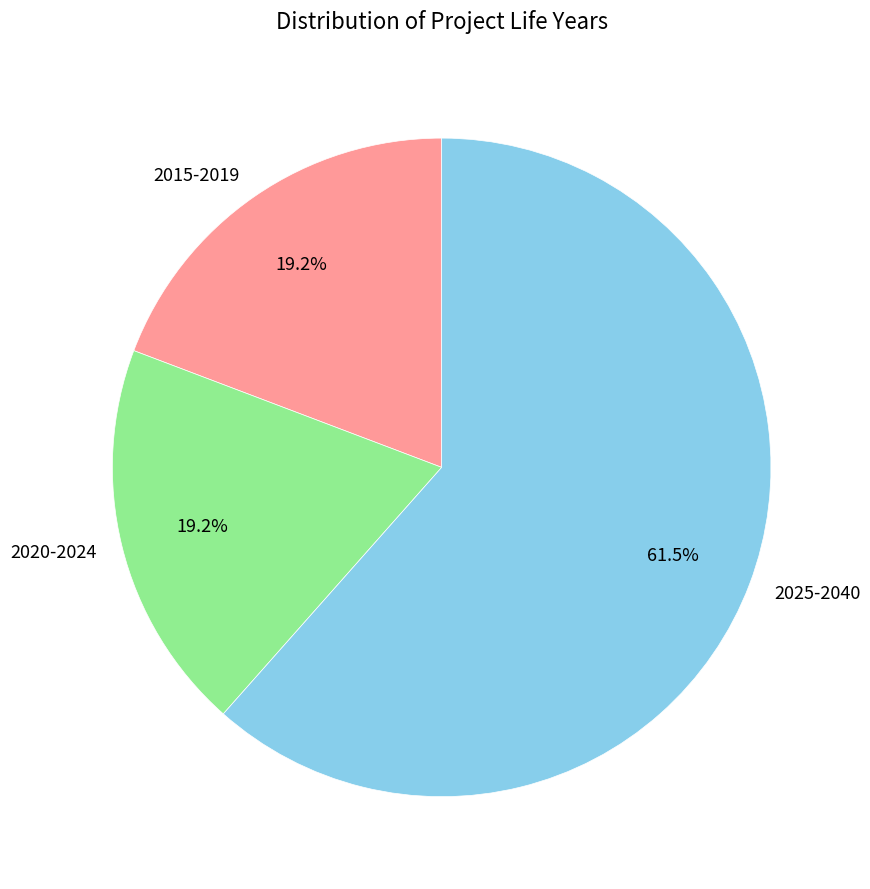

What is the largest slice in the pie chart?

2025-2040